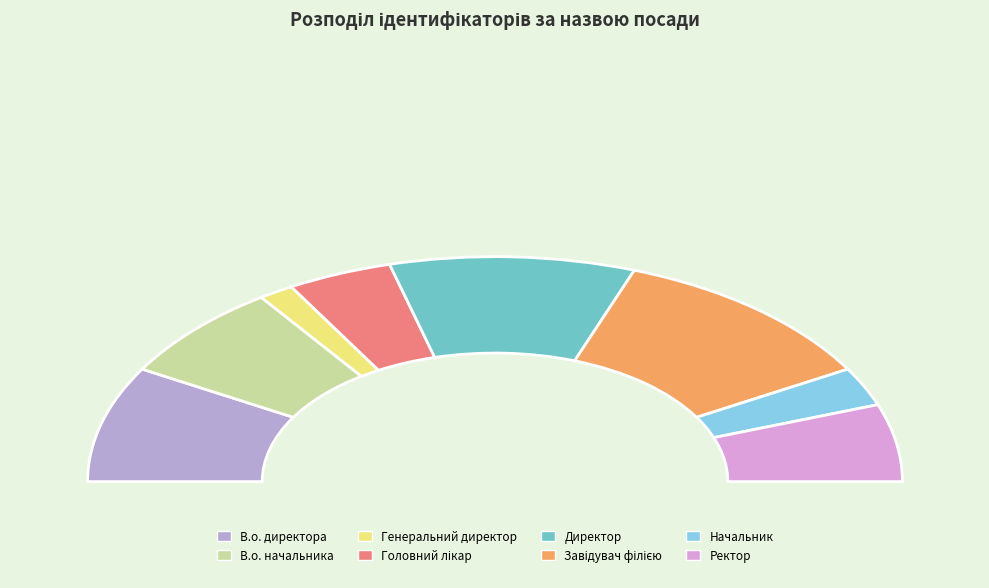

Does any single category account for the majority?

No